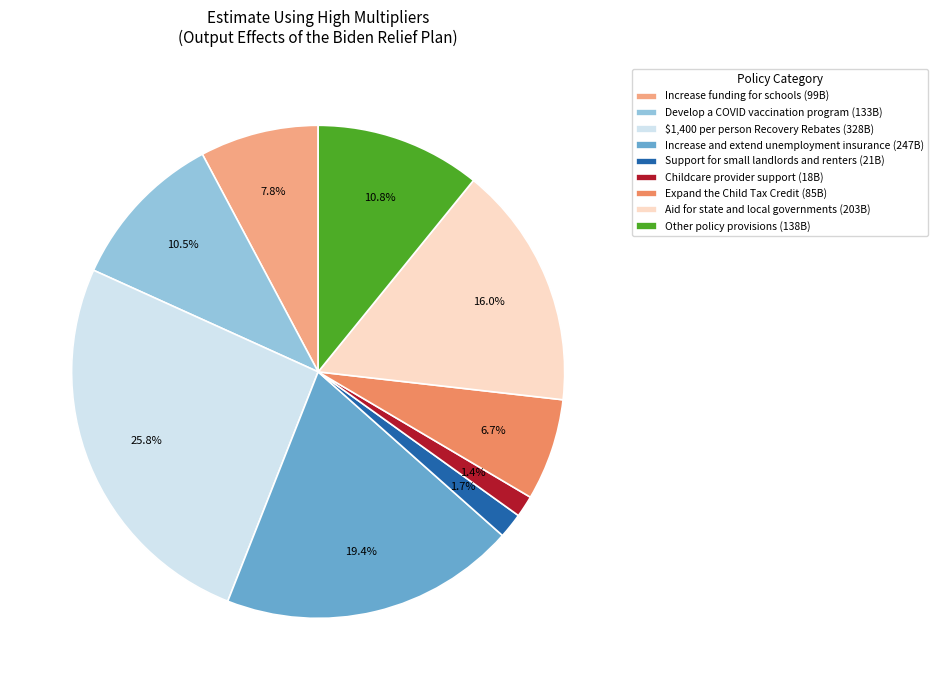

Which has a higher value, Childcare provider support or Expand the Child Tax Credit?

Expand the Child Tax Credit